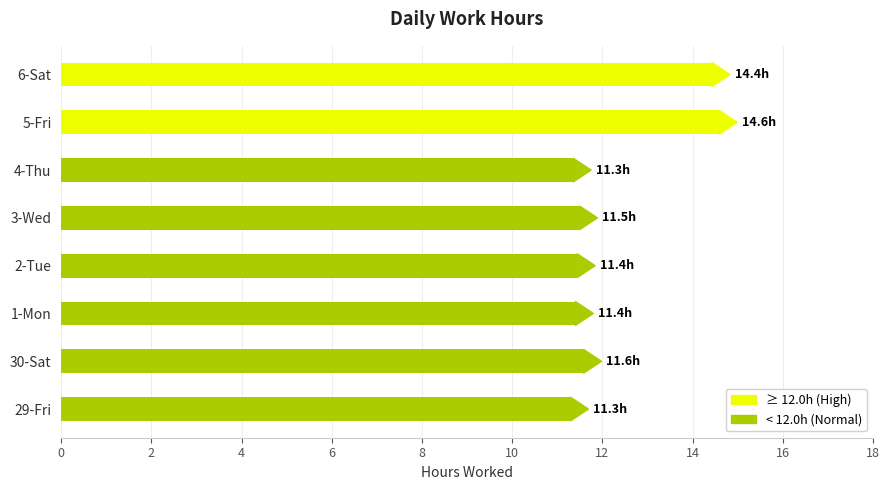

Does the chart contain stacked bars?

No